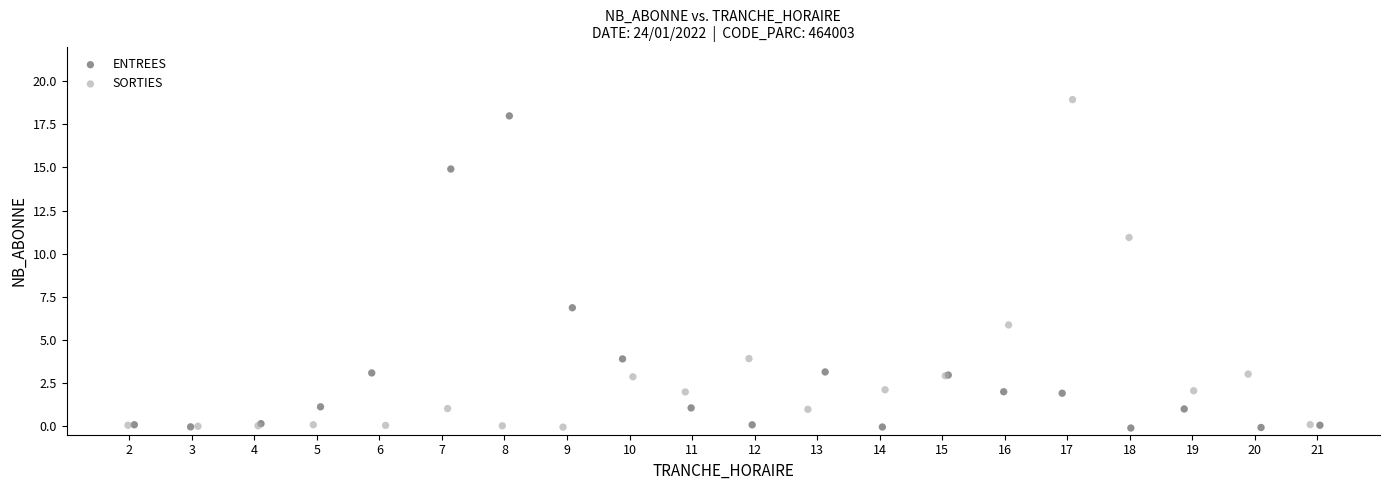

Which series reaches the maximum Y coordinate?

SORTIES